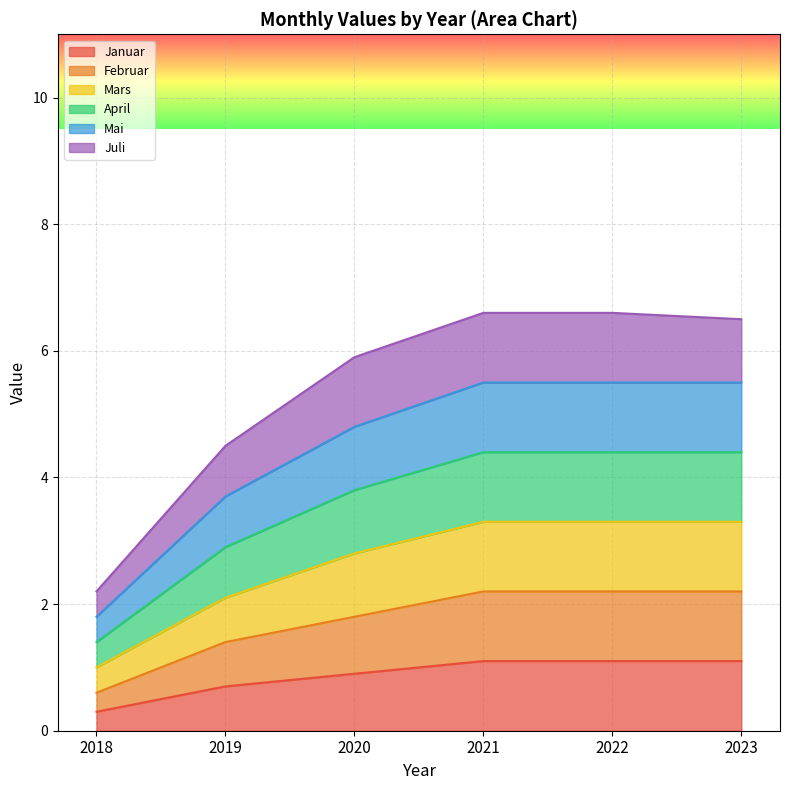

The value of Februar at 2019 is 2.2. True or false?

False